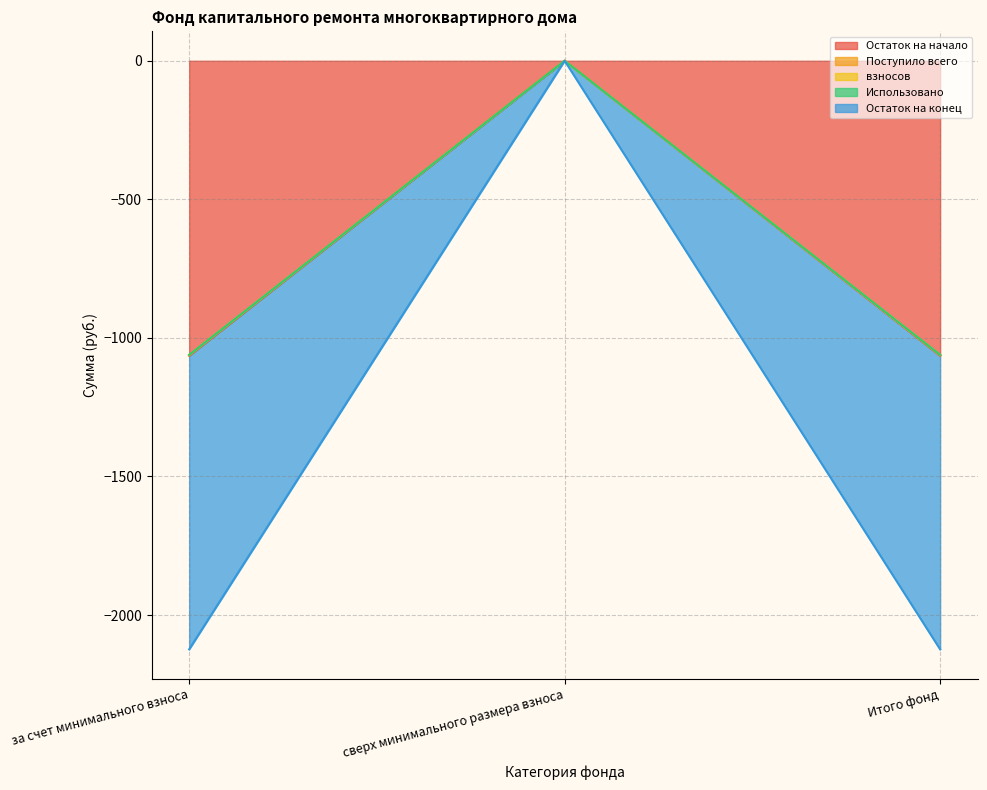

What is the label of the 3rd point from the left?

Итого фонд